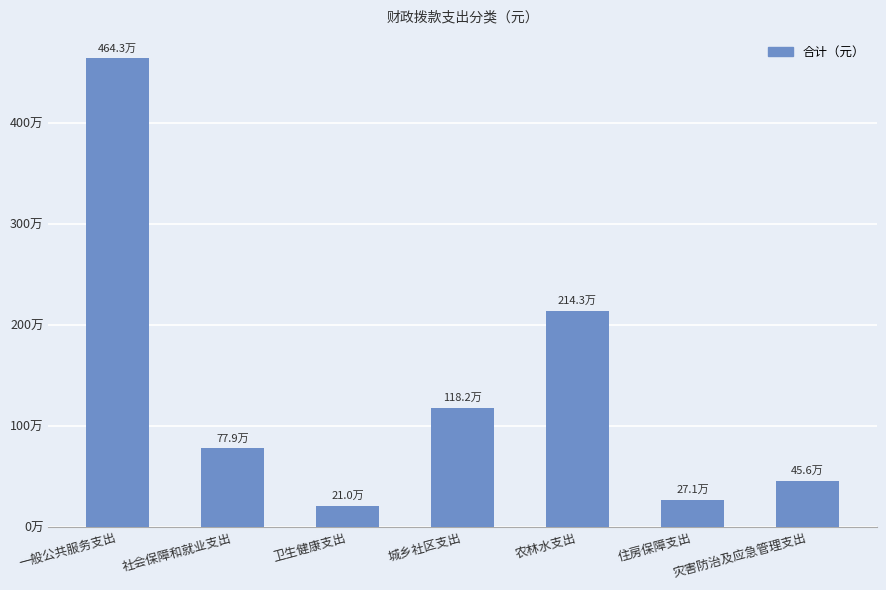

Where does the data first go above 779495?

一般公共服务支出